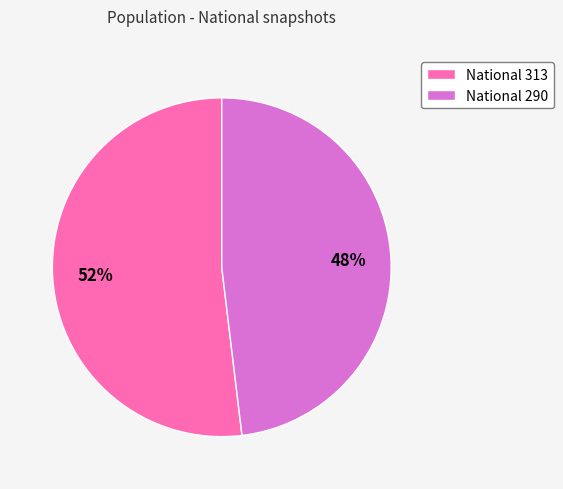

Rank the categories by value from lowest to highest.

National 290, National 313